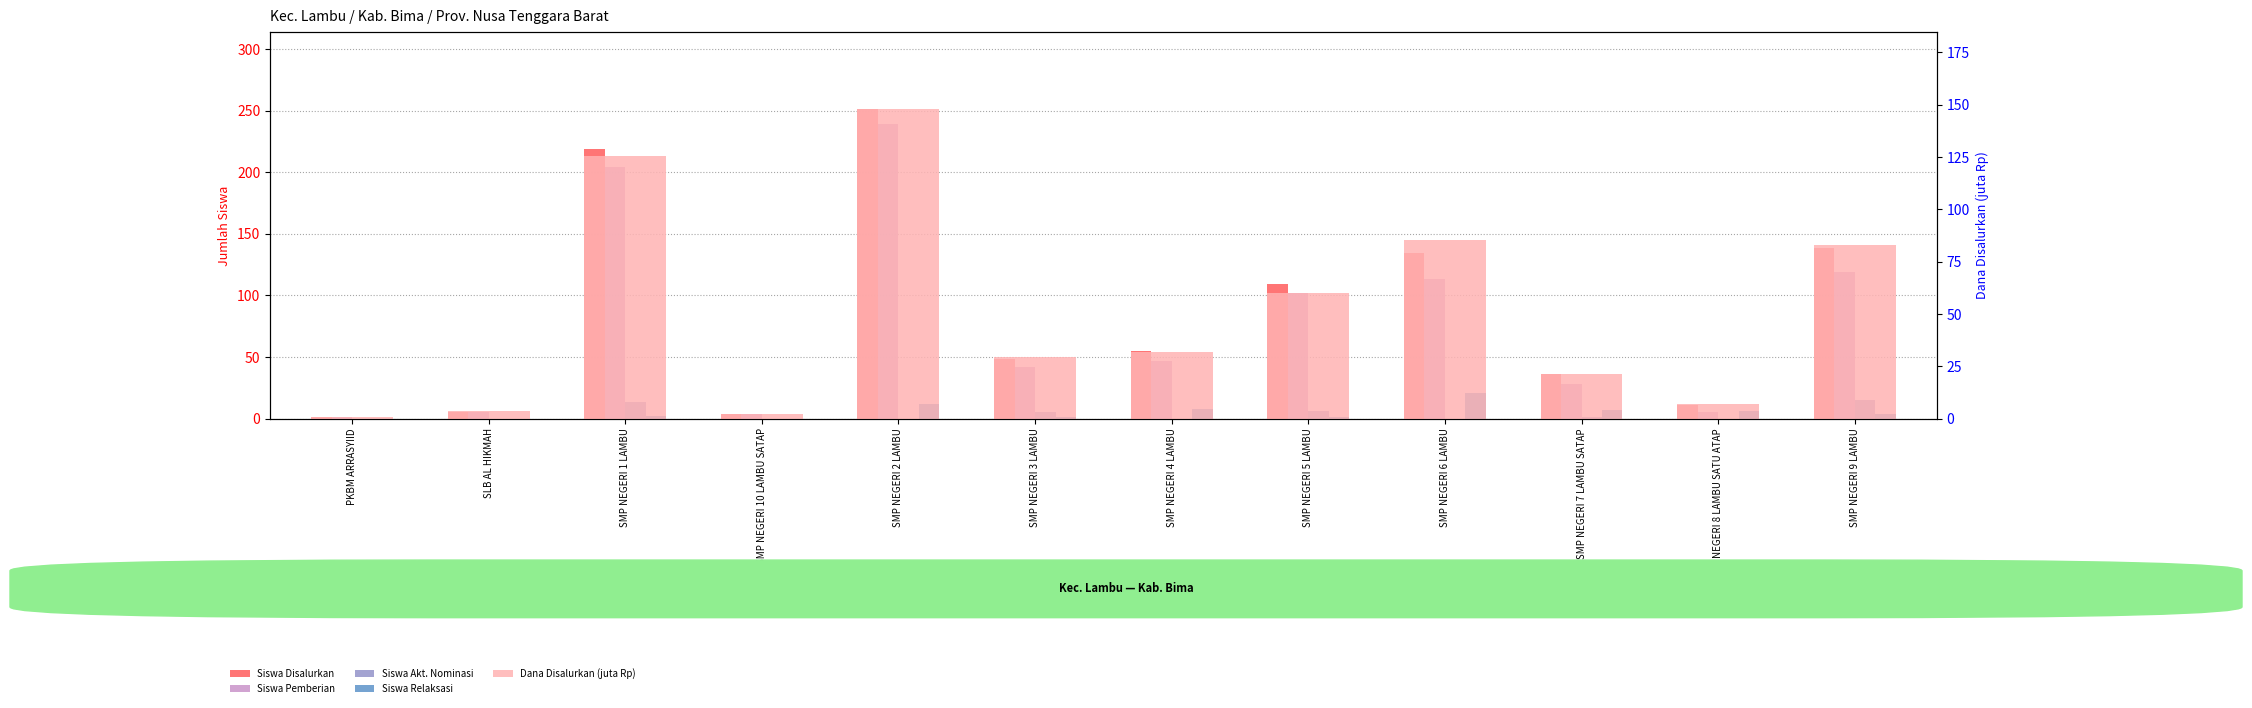

What is the average value of the Siswa Pemberian series?

75.8